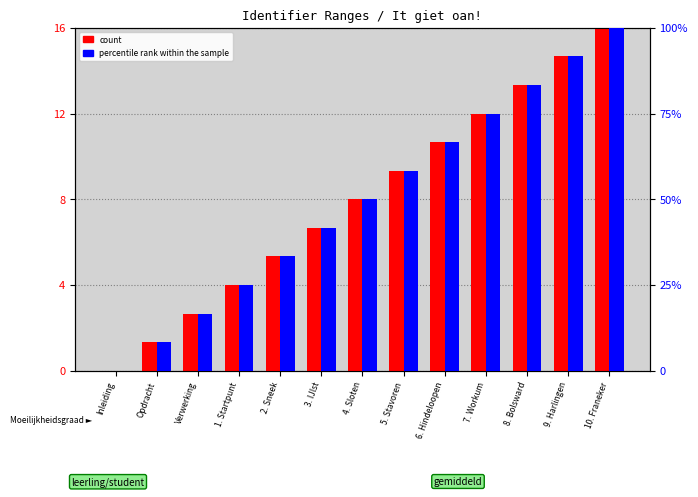

Is the value of count at Inleiding greater than the value of percentile rank within the sample at 1. Startpunt?

No